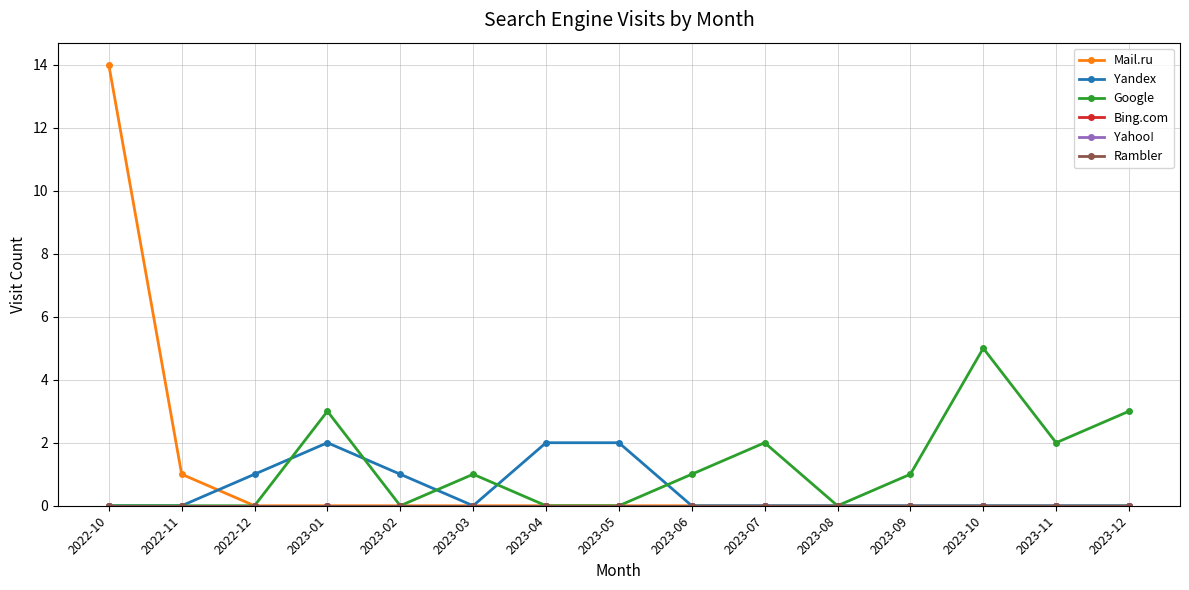

Does the chart have visible grid lines?

Yes